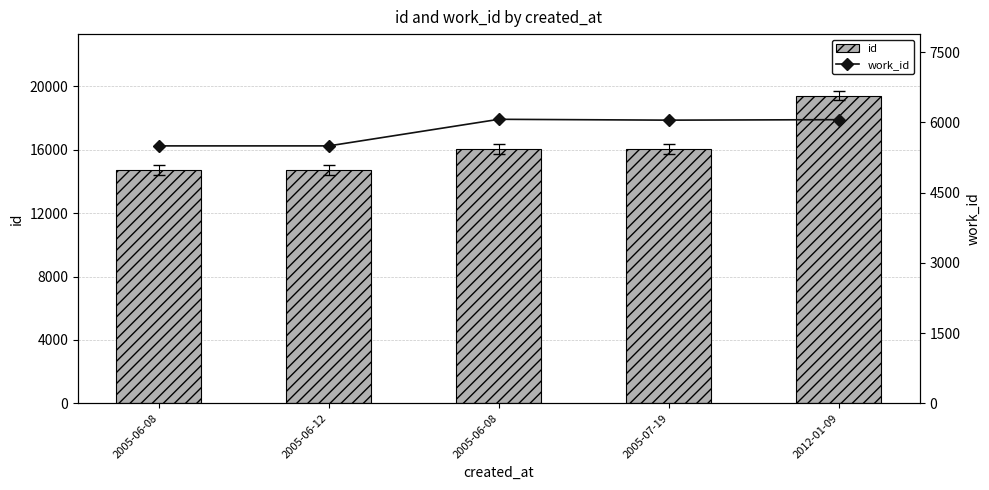

How many values in the id series are below 16064?

2